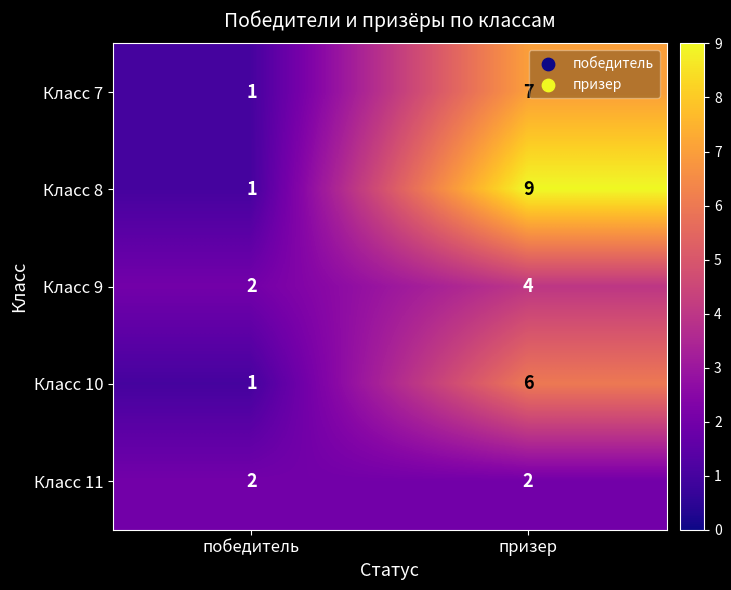

Is it true that Класс 10 equals 6 at призер?

True